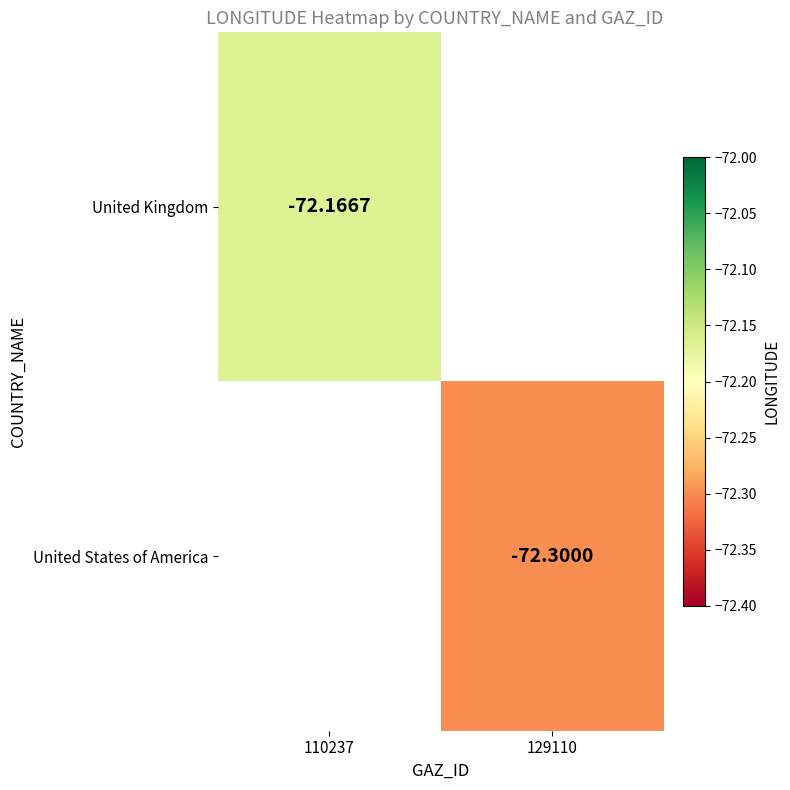

Which series has the largest range (max minus min)?

United Kingdom